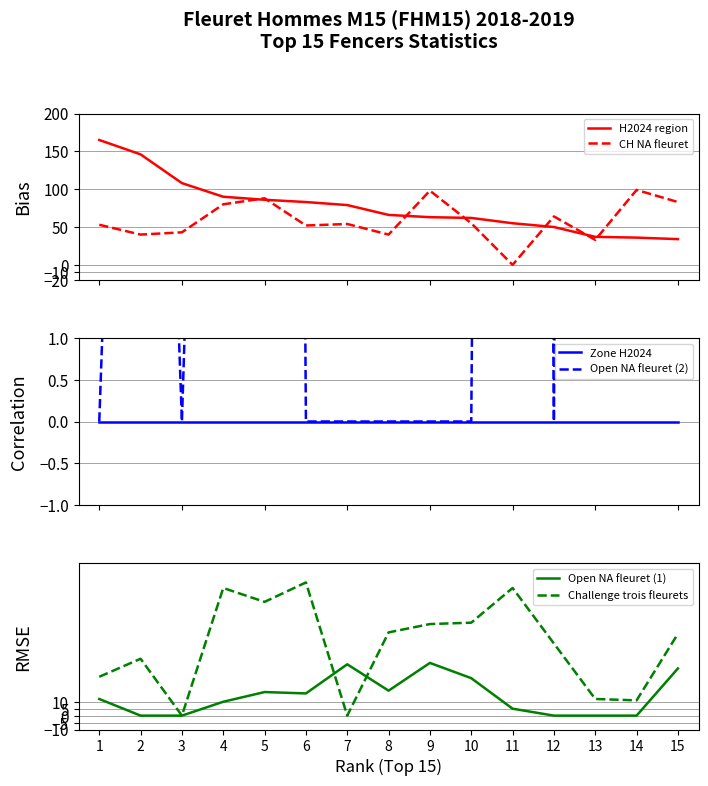

True or false: CH NA fleuret and Zone H2024 cross at least once.

False